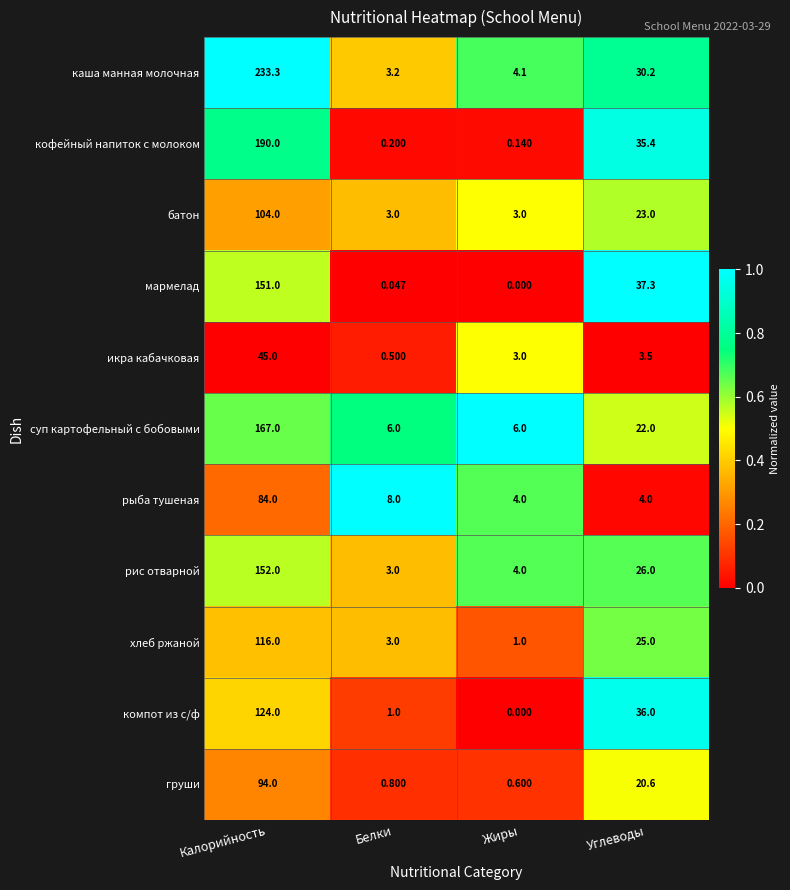

At which category is the sum across all series the highest?

Калорийность